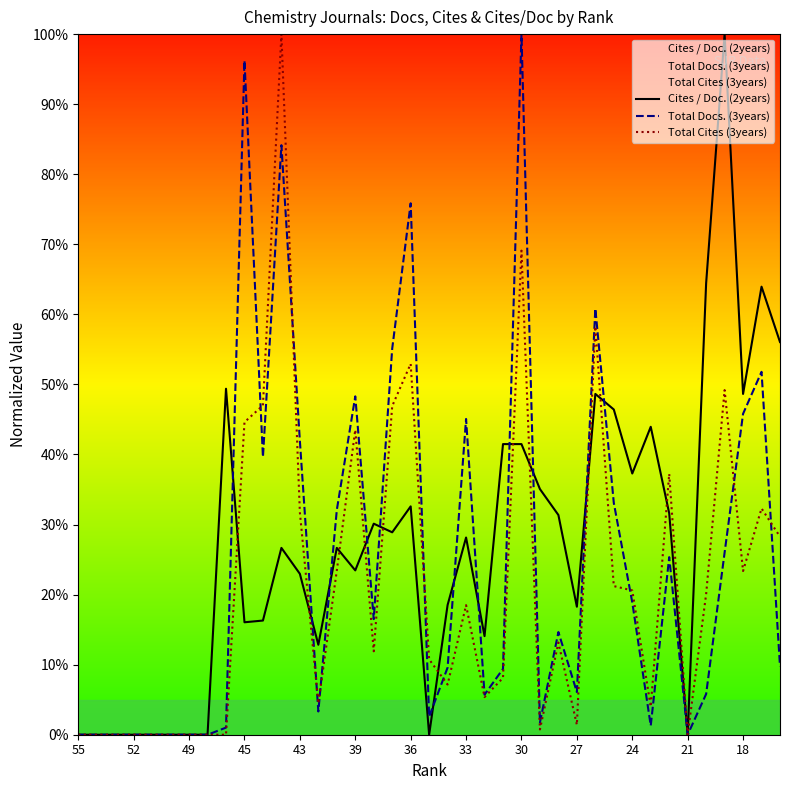

At 30, list the series in order from largest to smallest.

Total Docs. (3years), Total Cites (3years), Cites / Doc. (2years)